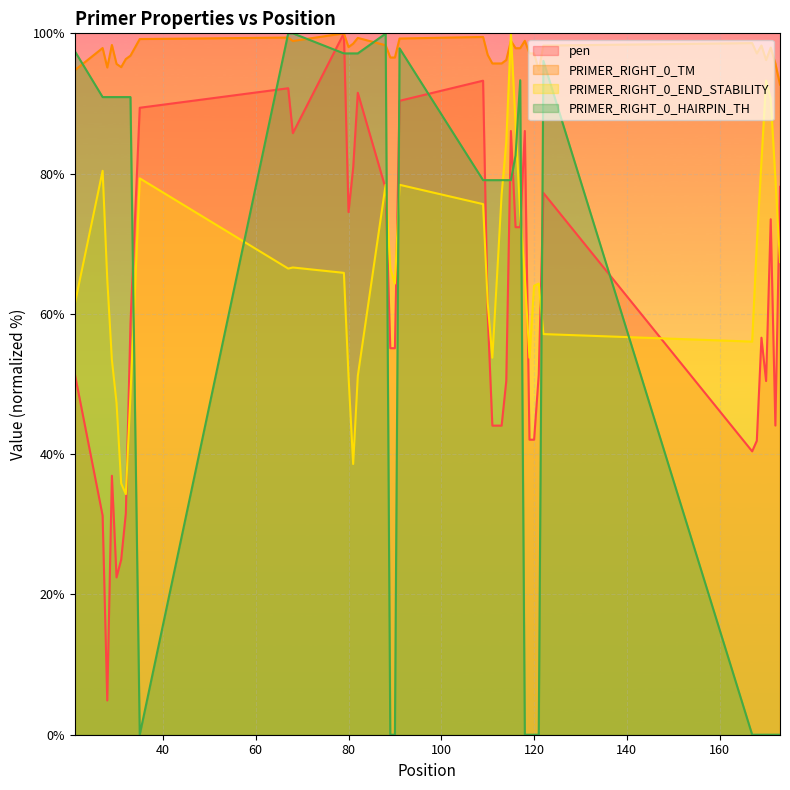

How many data points does each series have?

40